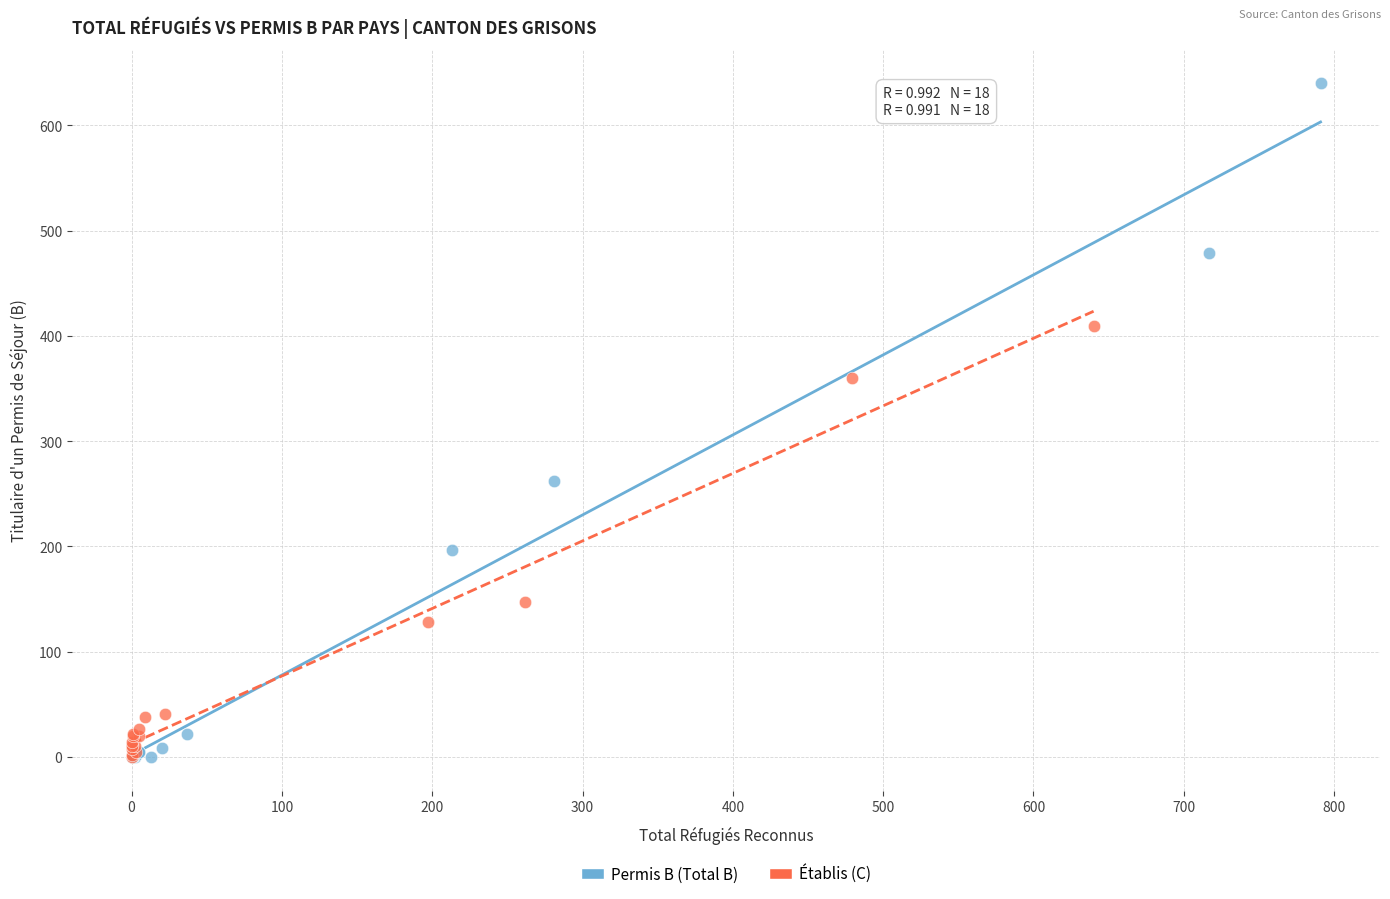

Which series reaches the maximum Y coordinate?

Permis B (Total B)